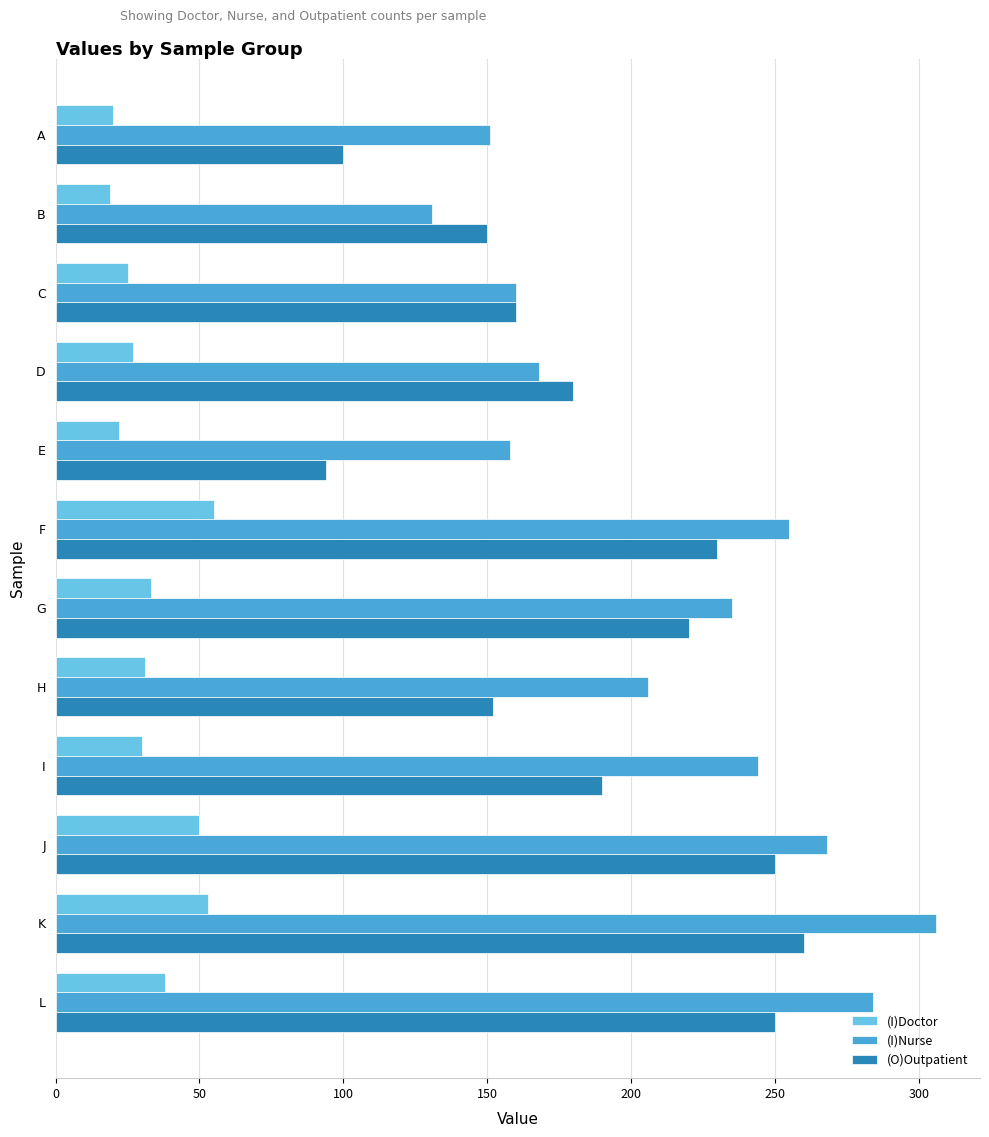

The (I)Doctor series shows 58 at L. True or false?

False